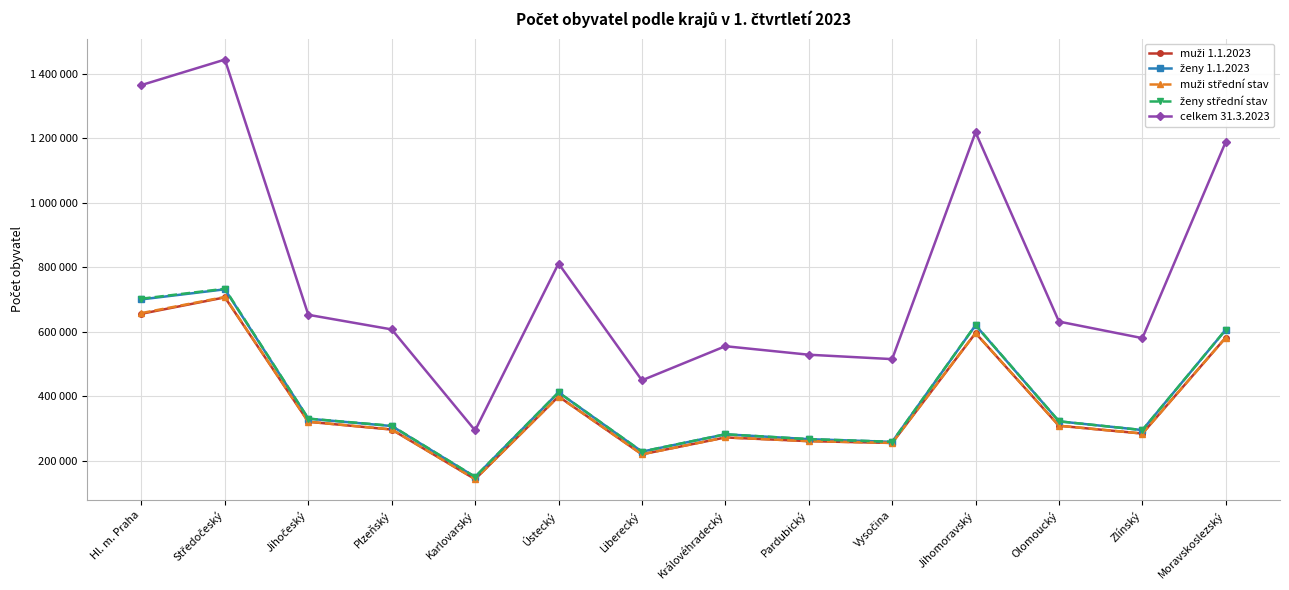

True or false: ženy 1.1.2023 and celkem 31.3.2023 cross at least once.

False